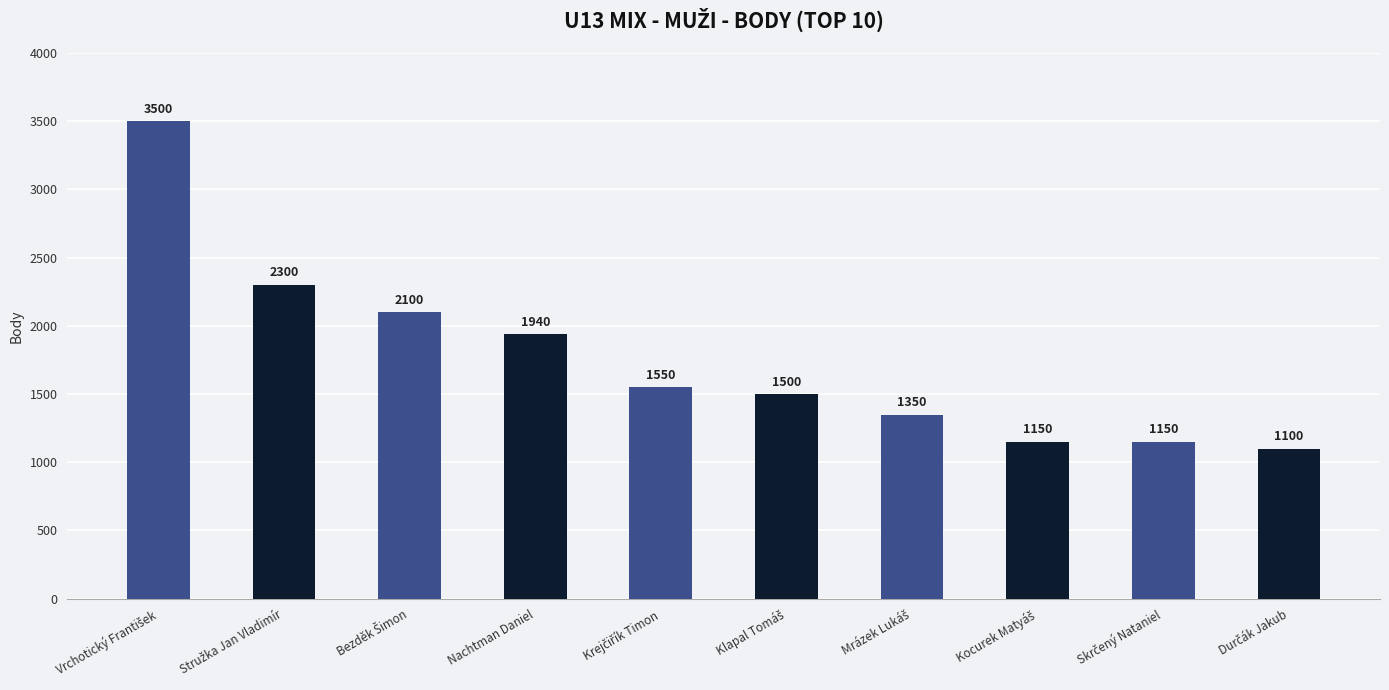

What is the difference between the maximum and minimum values?

2400